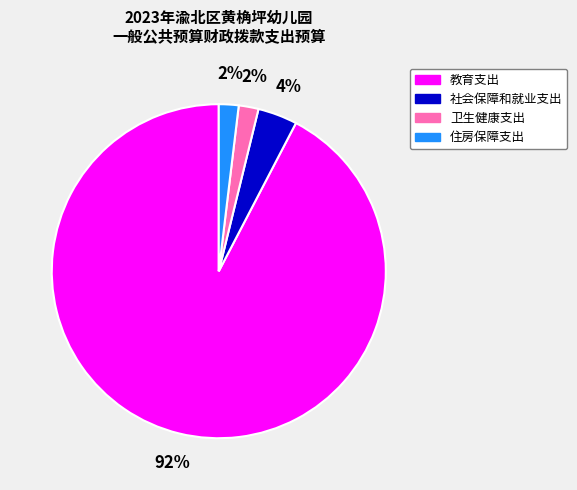

How many segments does this pie chart have?

4